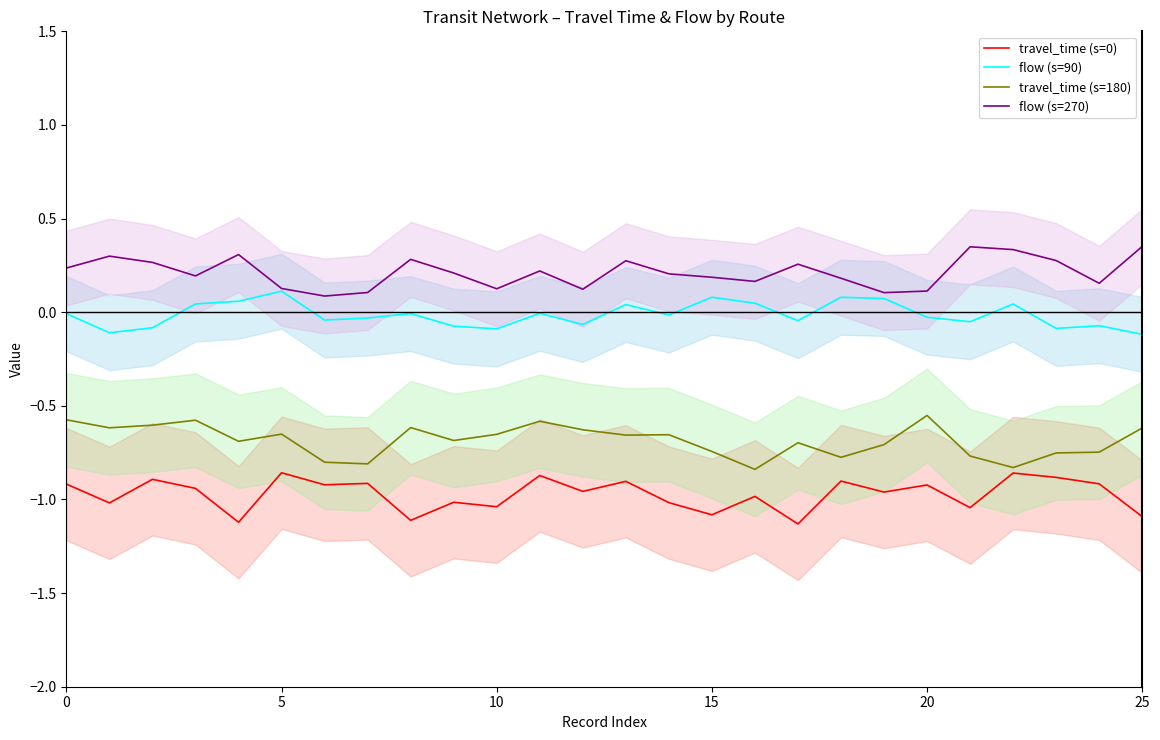

True or false: travel_time (s=0) and flow (s=90) intersect in this chart.

False